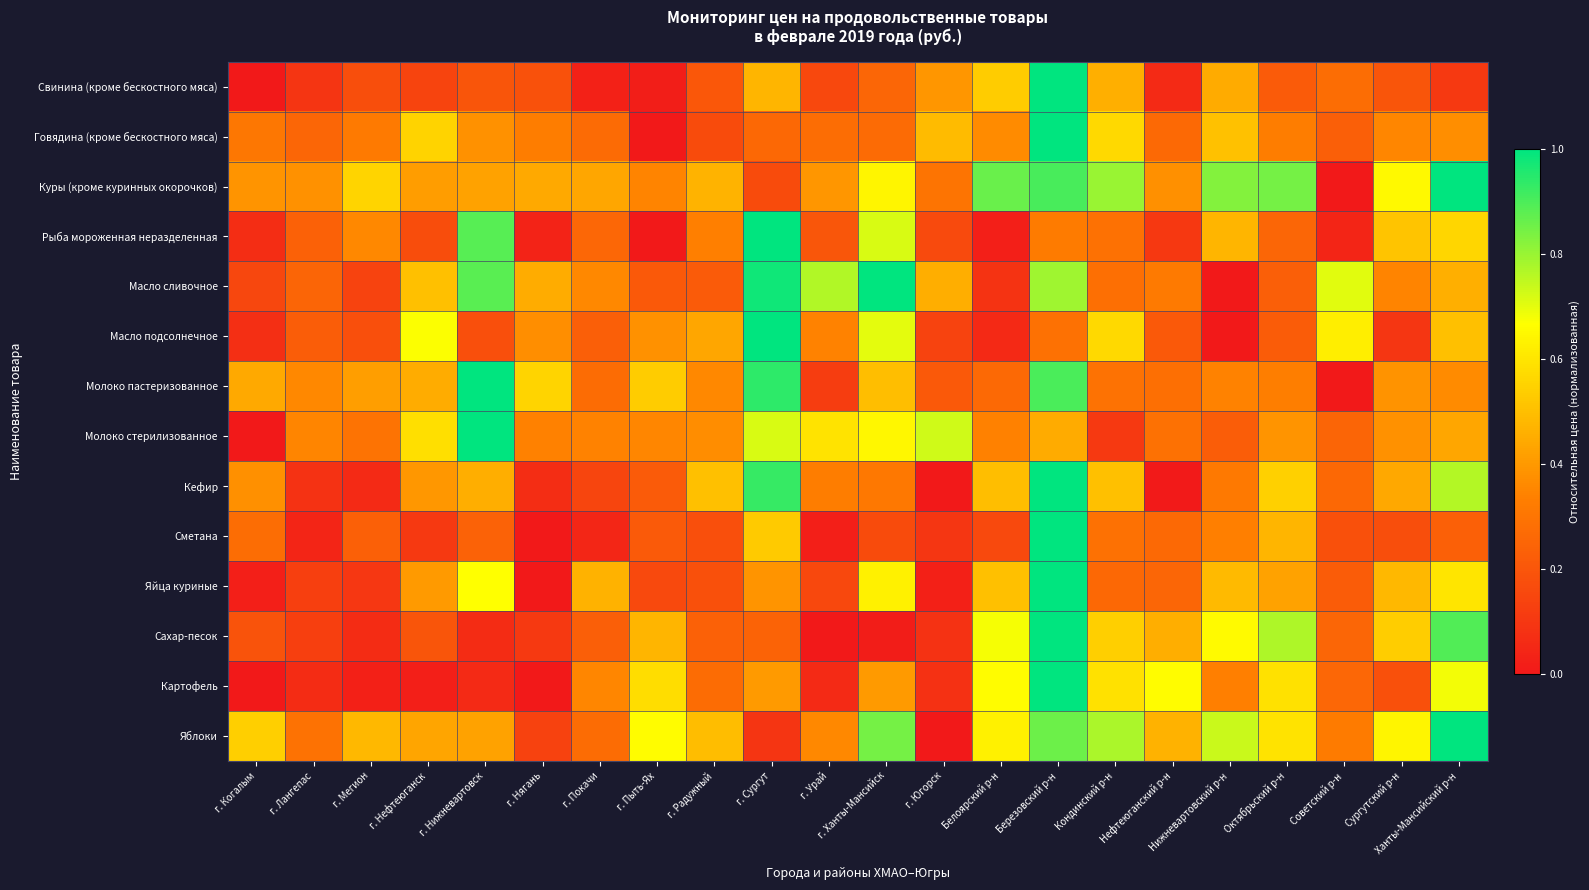

At how many categories does at least one series exceed 0?

22